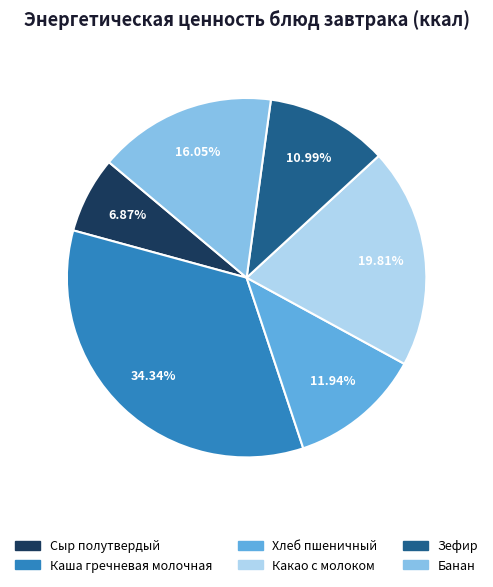

Does Какао с молоком account for over 50% of the chart?

No